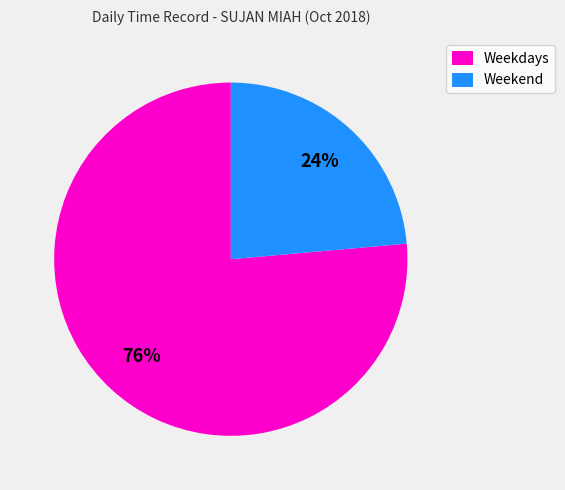

Which has a higher value, Weekend or Weekdays?

Weekdays